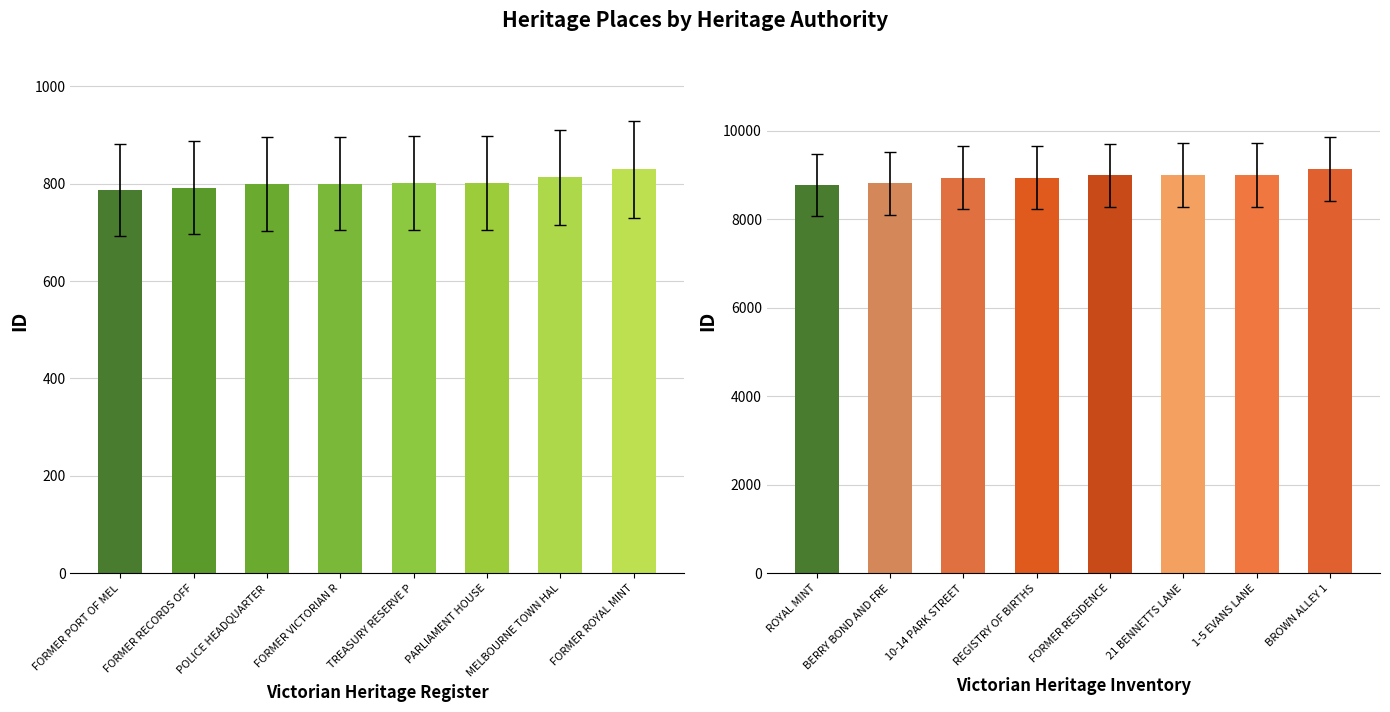

Where does the Victorian Heritage Register series first go above 801?

PARLIAMENT HOUSE